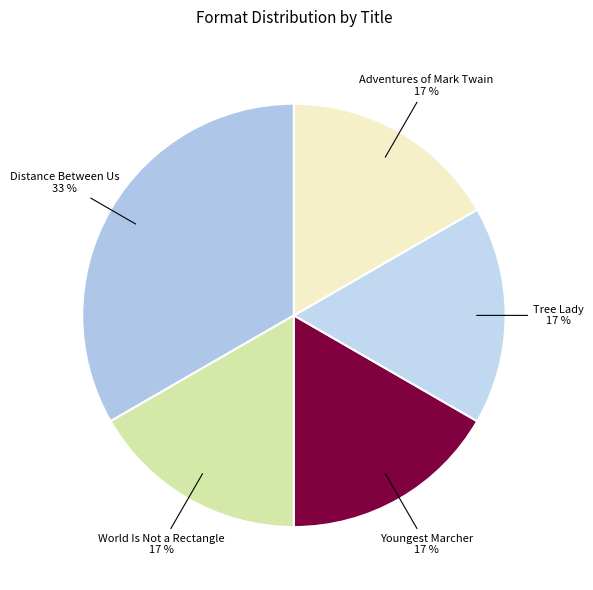

True or false: Distance Between Us accounts for 33% of the total.

True